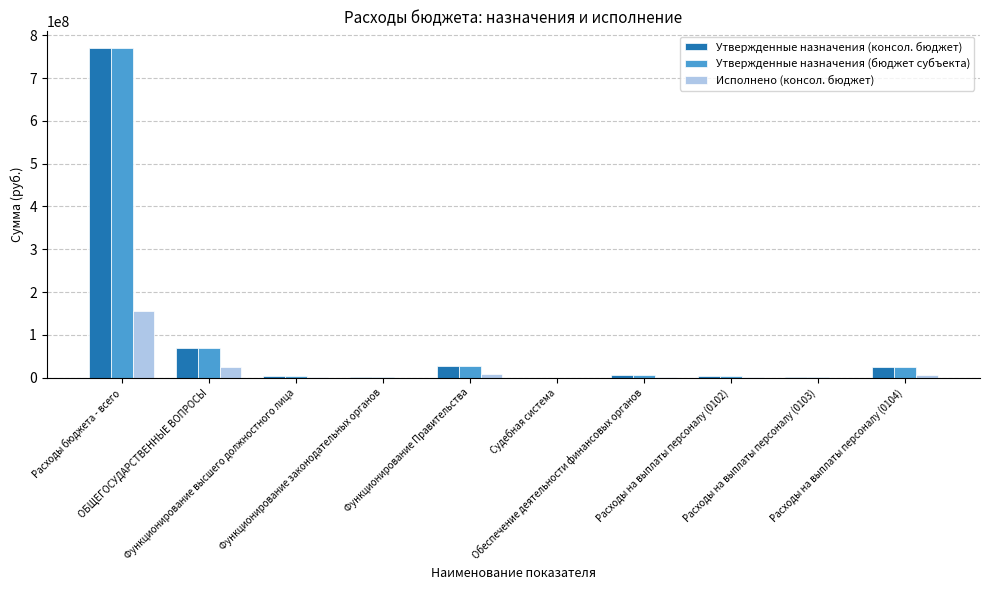

What is the sum of all Исполнено (консол. бюджет) values?

201216538.3